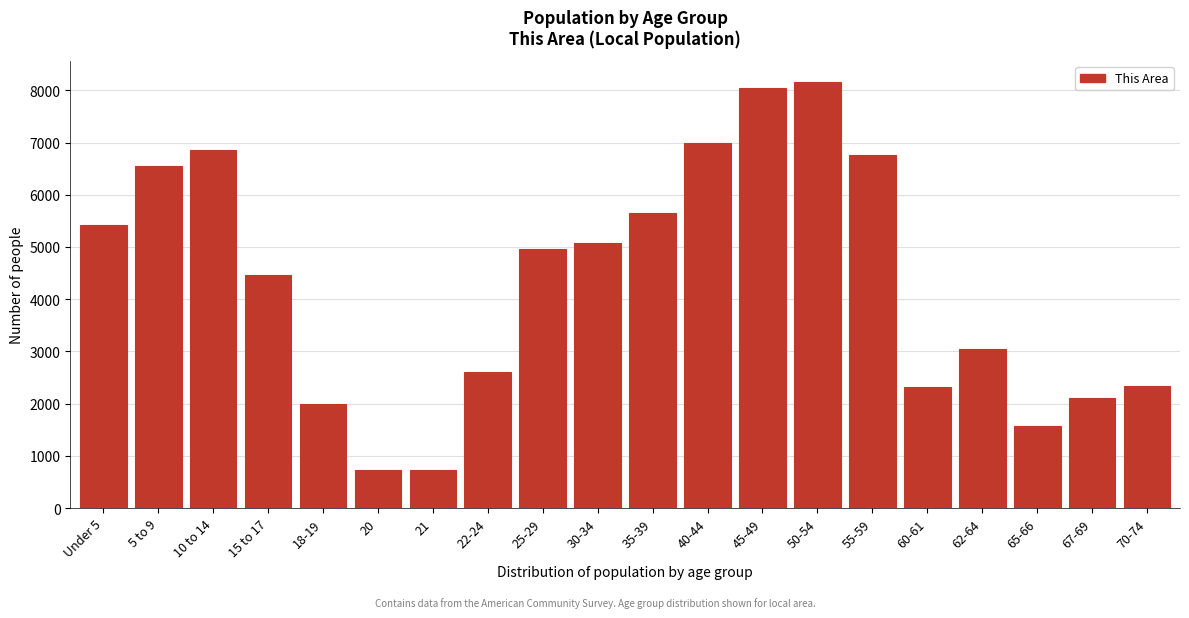

What is the difference between the values at 15 to 17 and 67-69?

2355